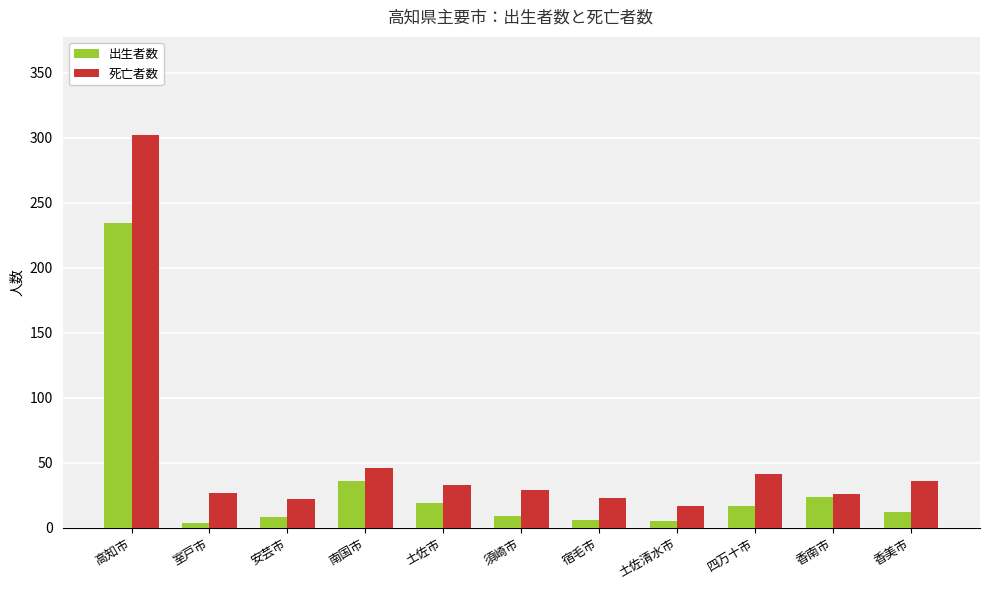

What is the difference between the maximum and second lowest values in the 死亡者数 series?

280